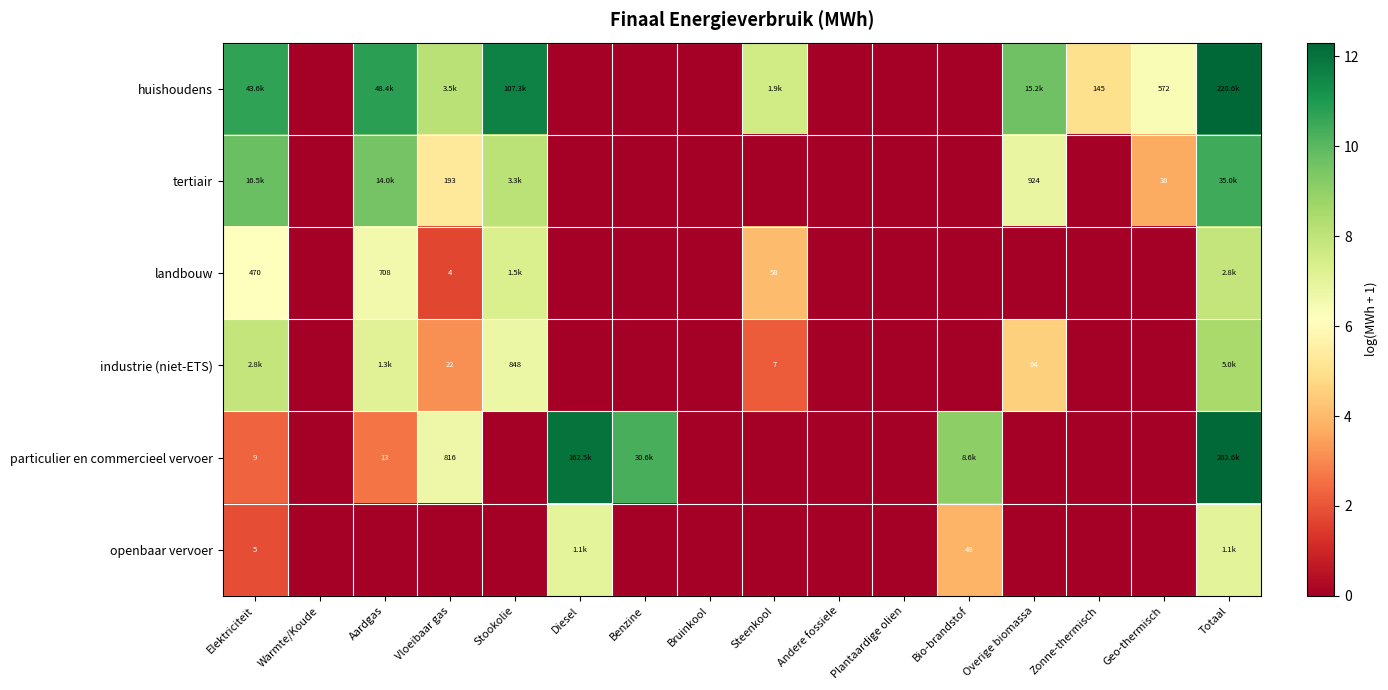

At how many categories does at least one series exceed 7?

10